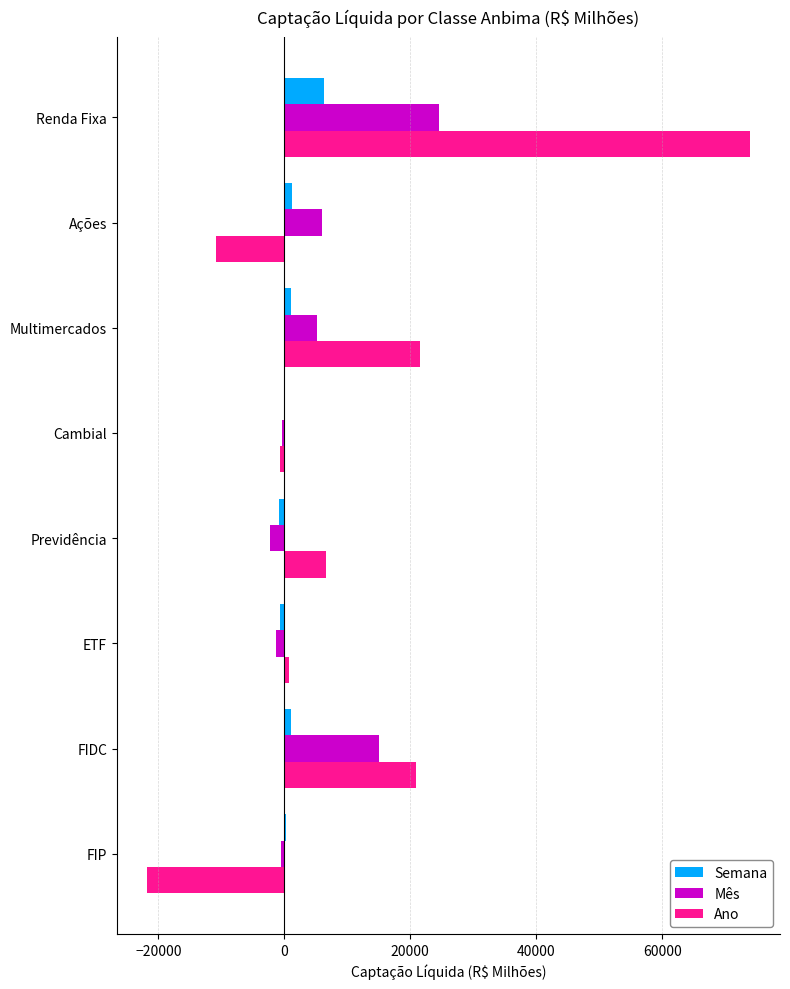

Which series changed the most between Previdência and FIDC?

Mês